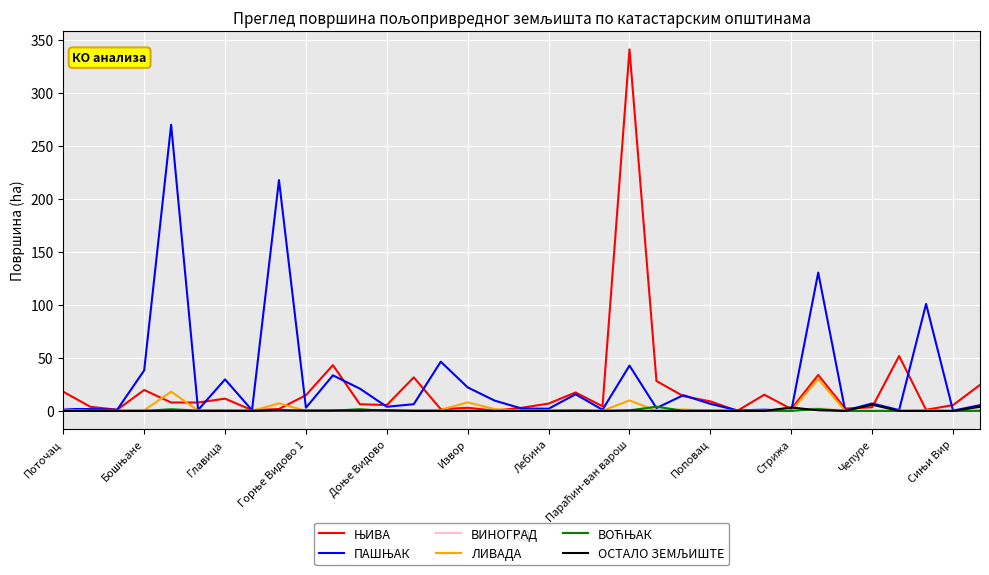

How many lines are shown in the chart?

6